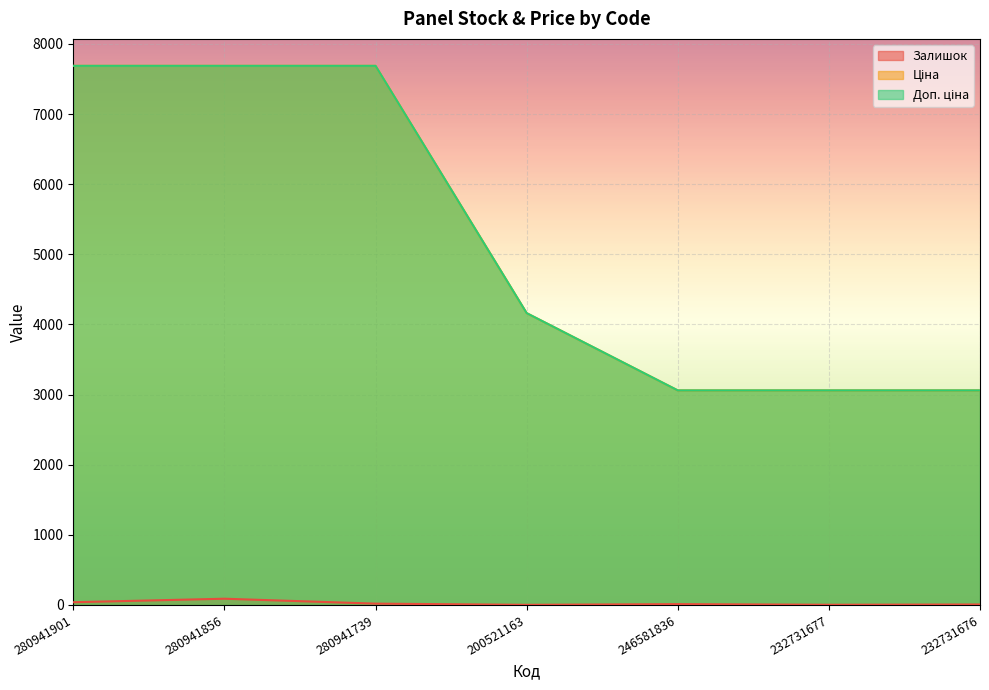

What is the difference between the maximum and minimum values in the Залишок series?

87.0